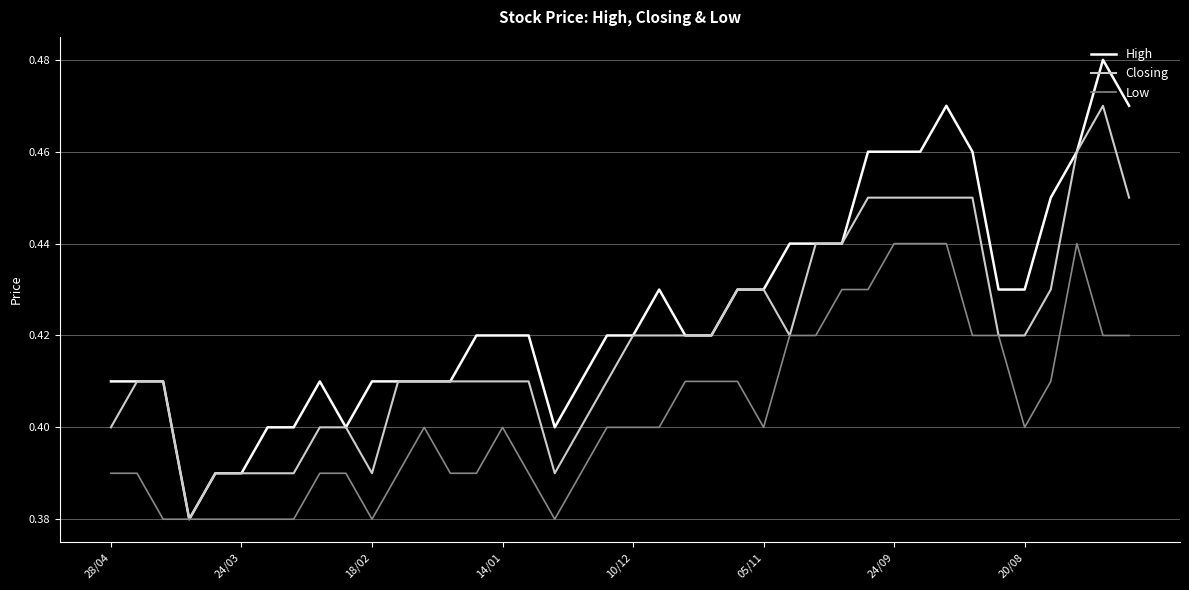

Which series has the widest spread of values?

High